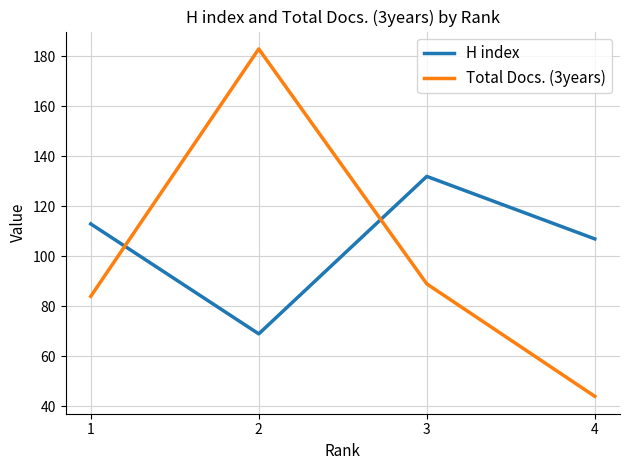

Reading left to right, list all the values displayed in this chart.

H index: 113	69	132	107
Total Docs. (3years): 84	183	89	44